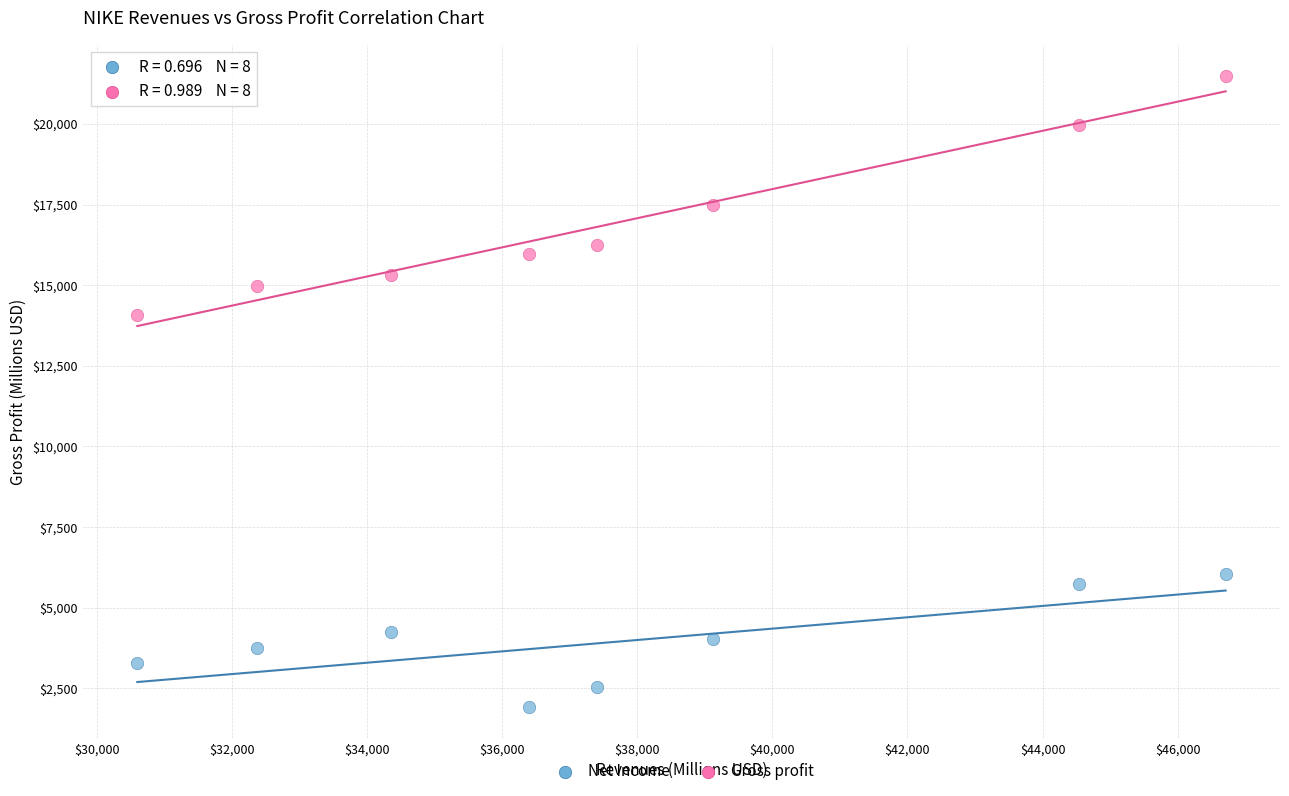

Across all data points, what is the range of Y values (max minus min)?

19546